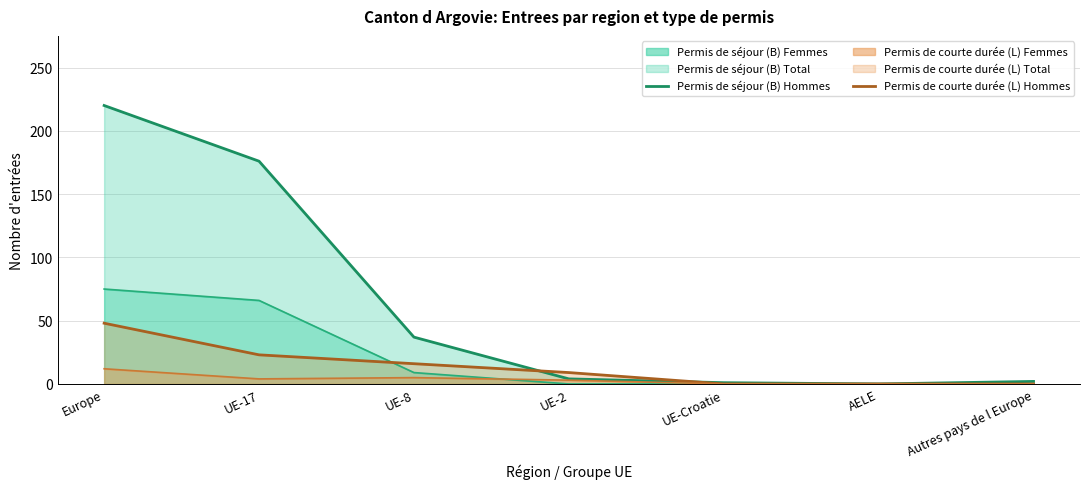

Is it true that Permis de courte durée (L) Hommes equals -33 at UE-Croatie?

False